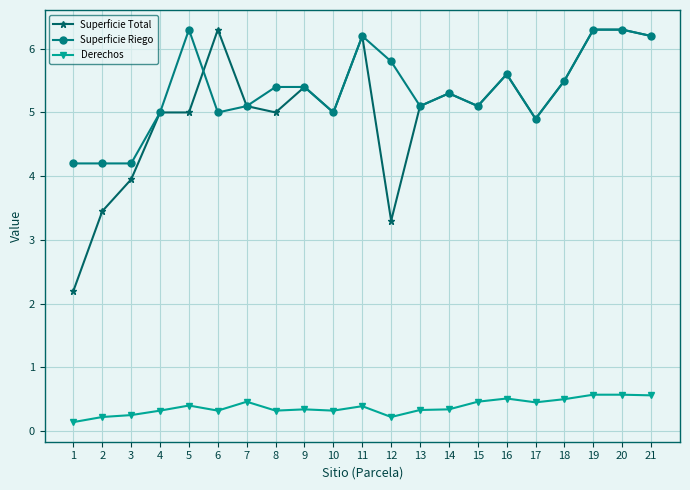

At 5, list the series in order from largest to smallest.

Superficie Riego, Superficie Total, Derechos